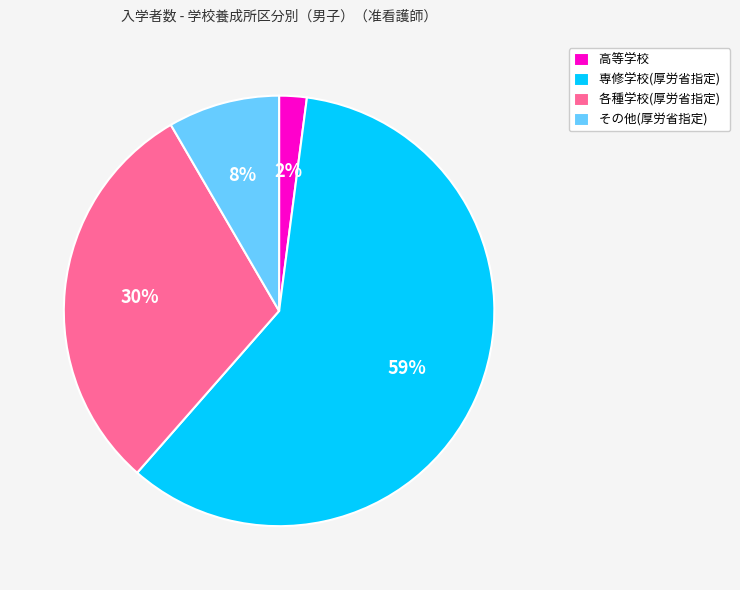

To the nearest percent, what portion does その他(厚労省指定) represent?

8%